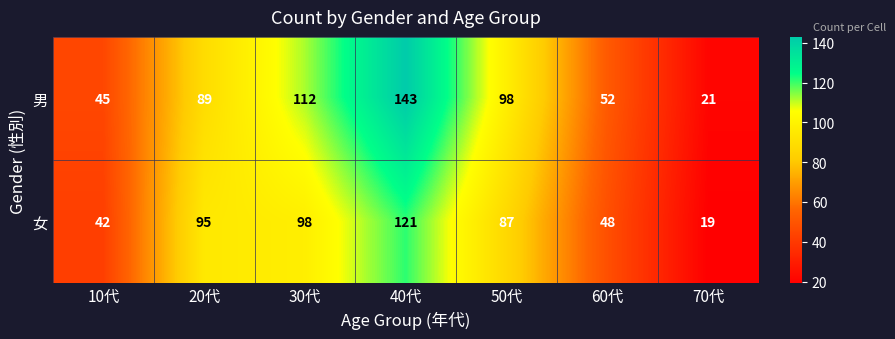

How many categories are shown in the chart?

7